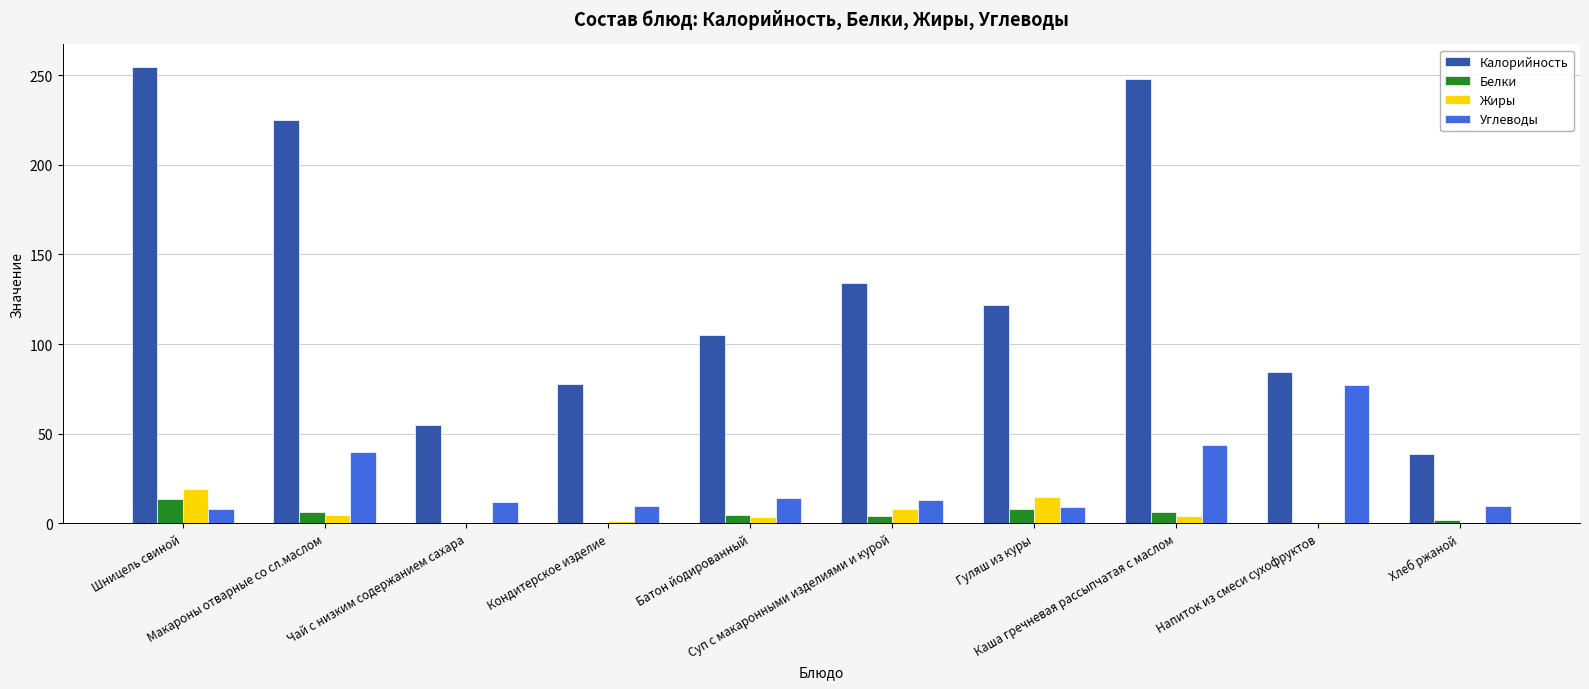

What is the sum of the Жиры values at Батон йодированный and Кондитерское изделие?

5.1